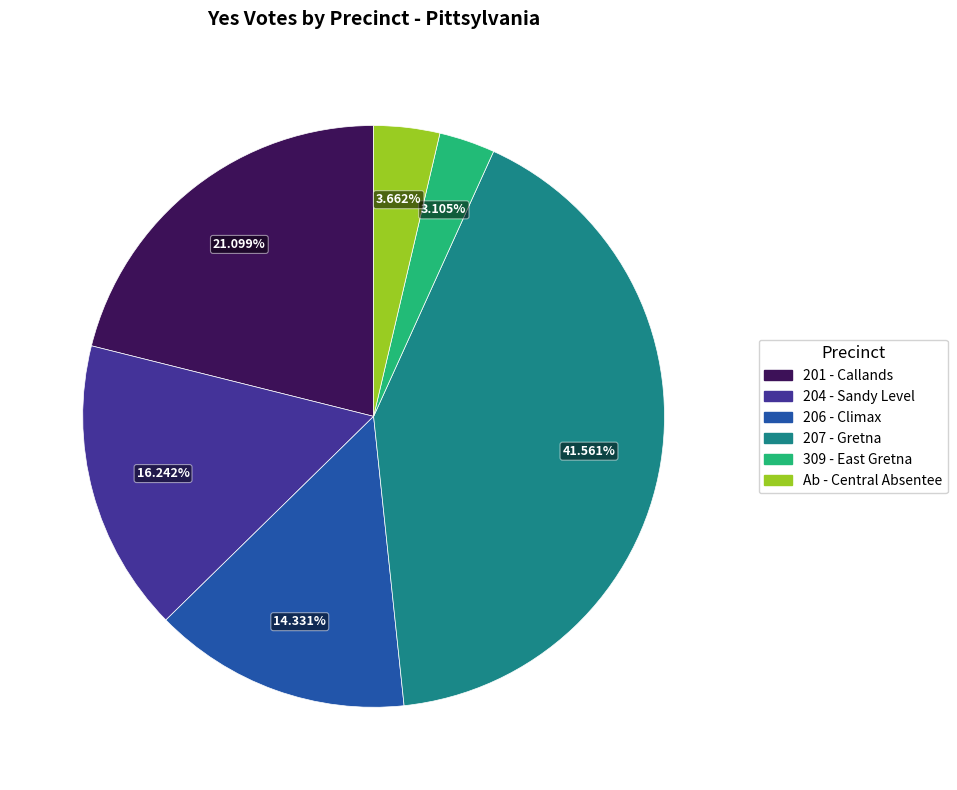

To the nearest percent, what percentage of the pie is 309 - East Gretna?

3%